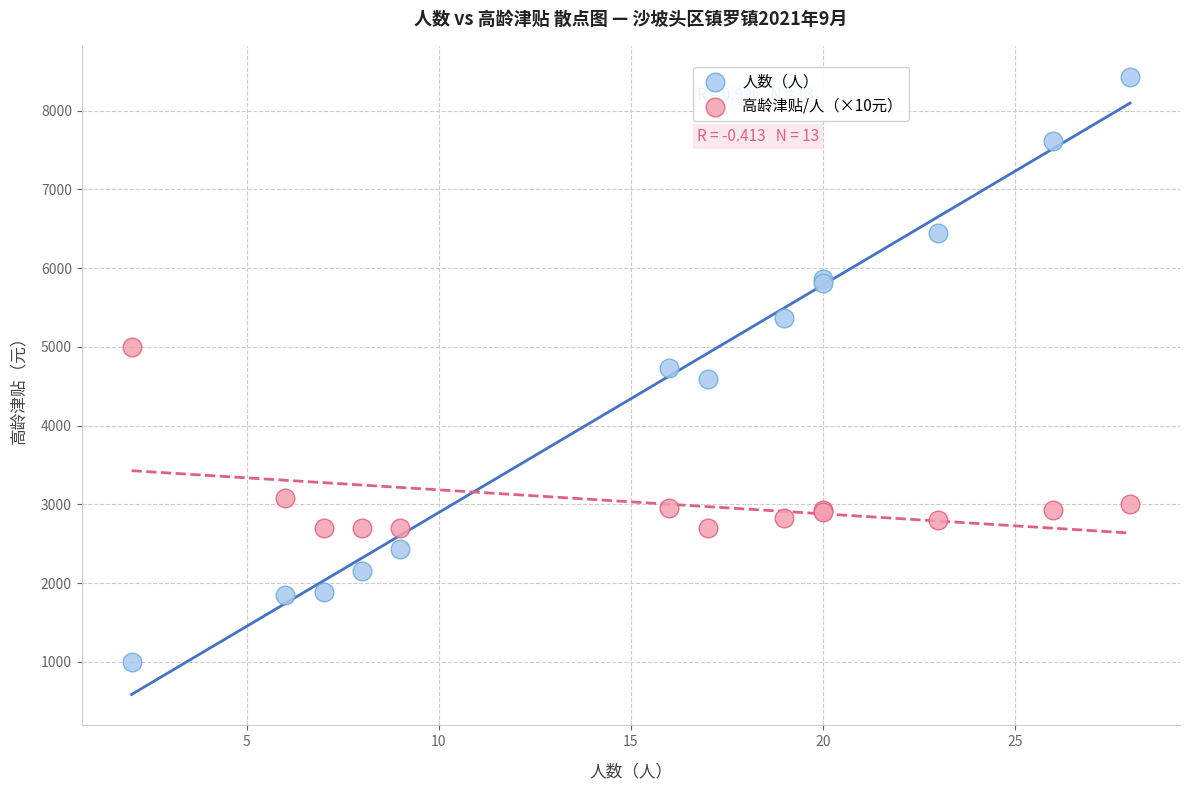

Which series has the widest spread of Y values?

人数（人）